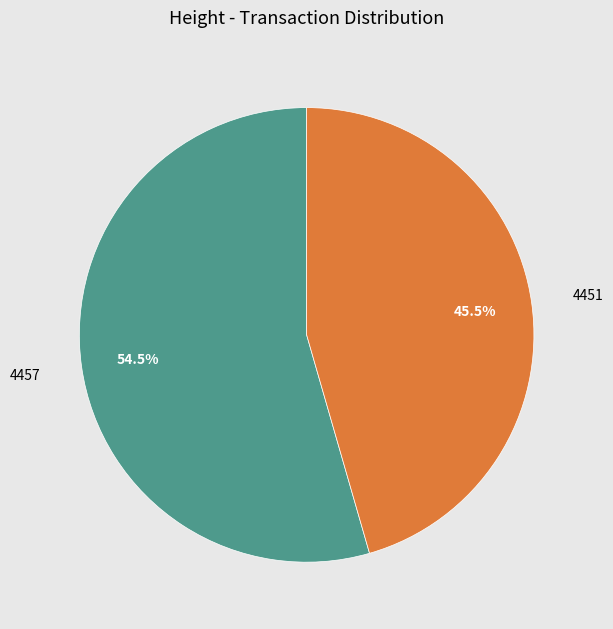

Is it true that 4451 is 31% of the pie?

False